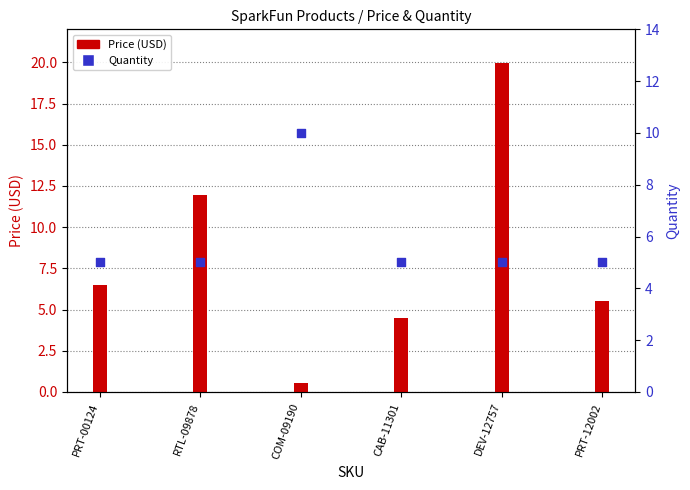

Is the value of Price (USD) at PRT-00124 greater than the value of Quantity at COM-09190?

No